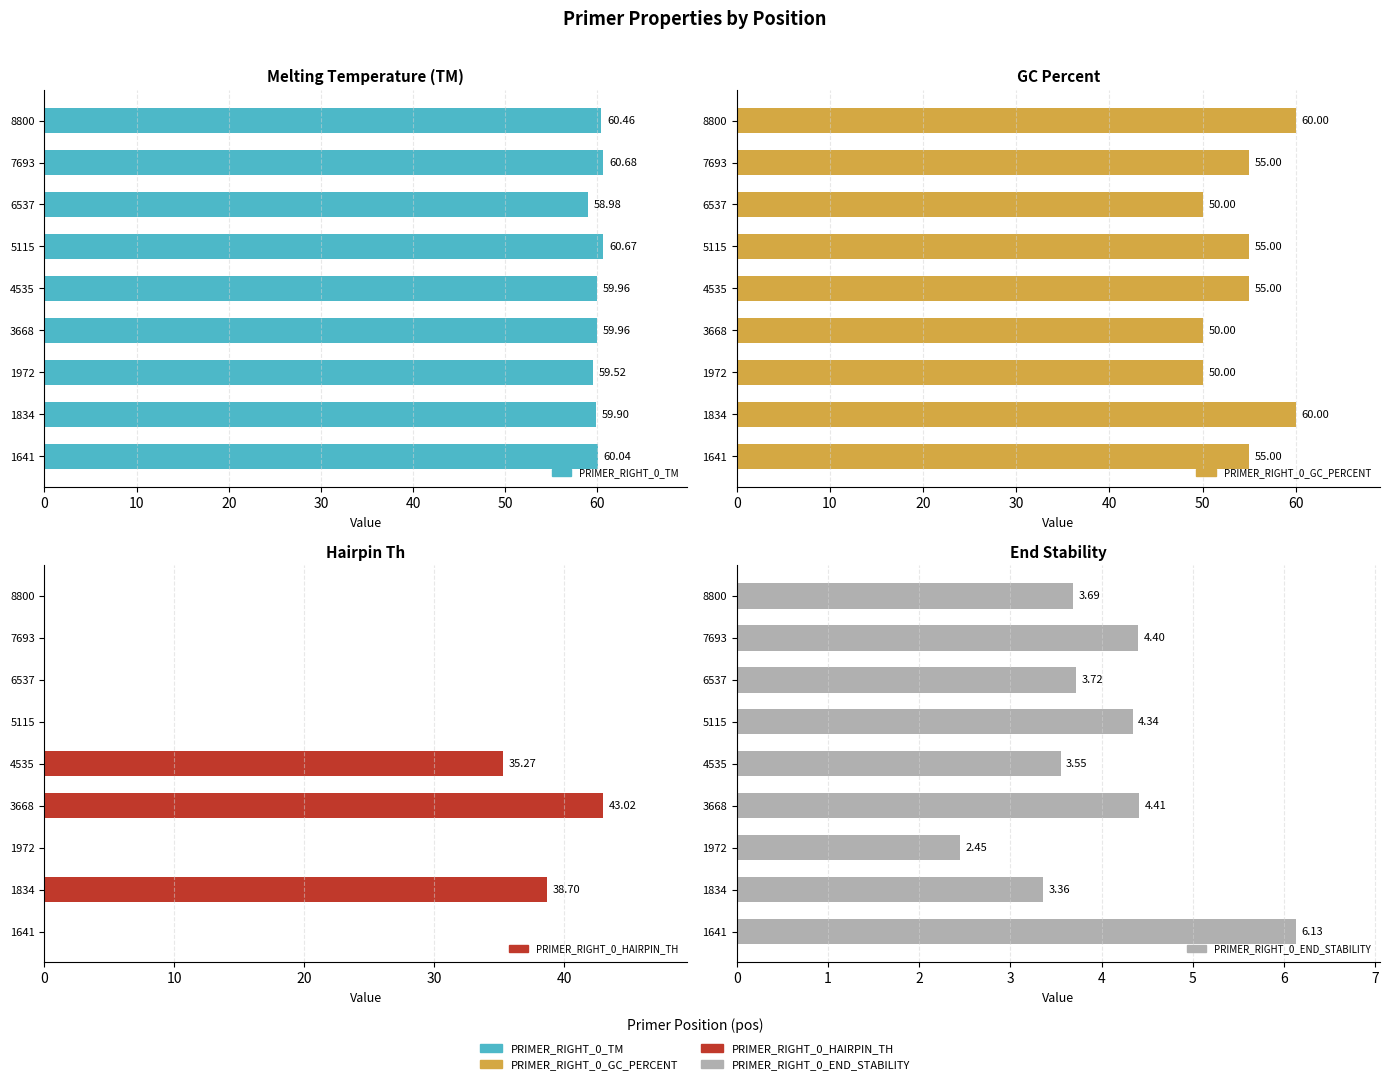

What is the total value across all series at 8800?

124.1